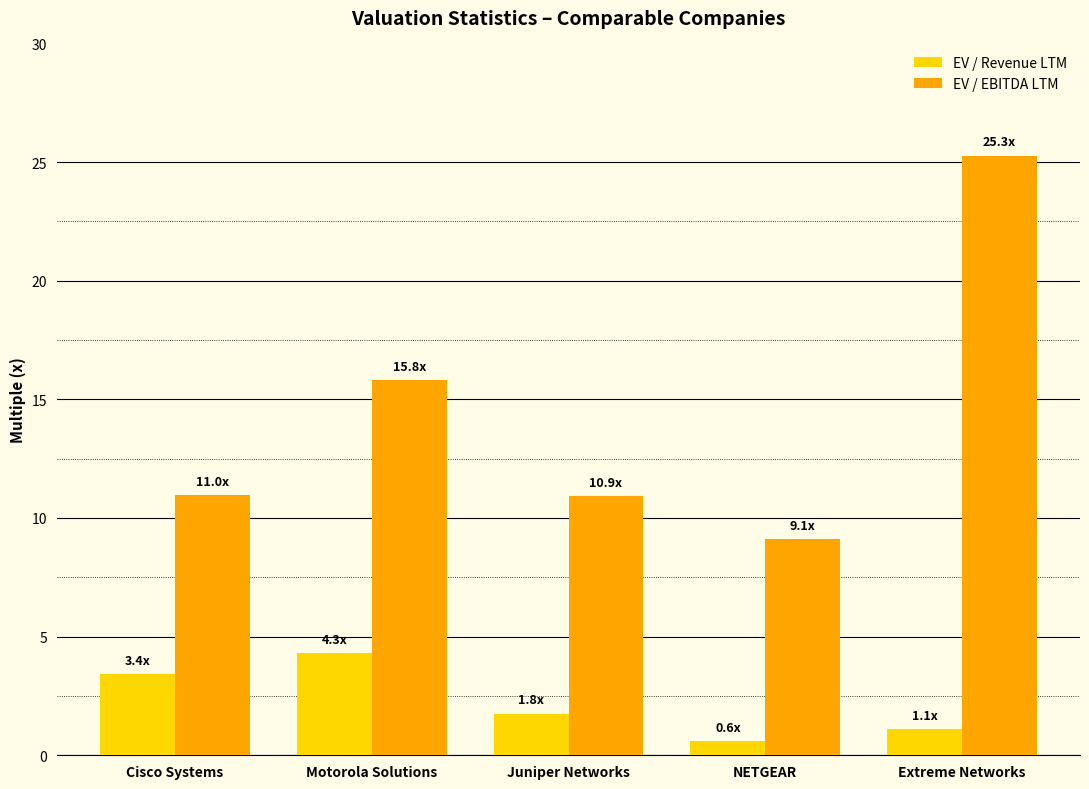

At which category does the chart reach its peak across all series?

Extreme Networks